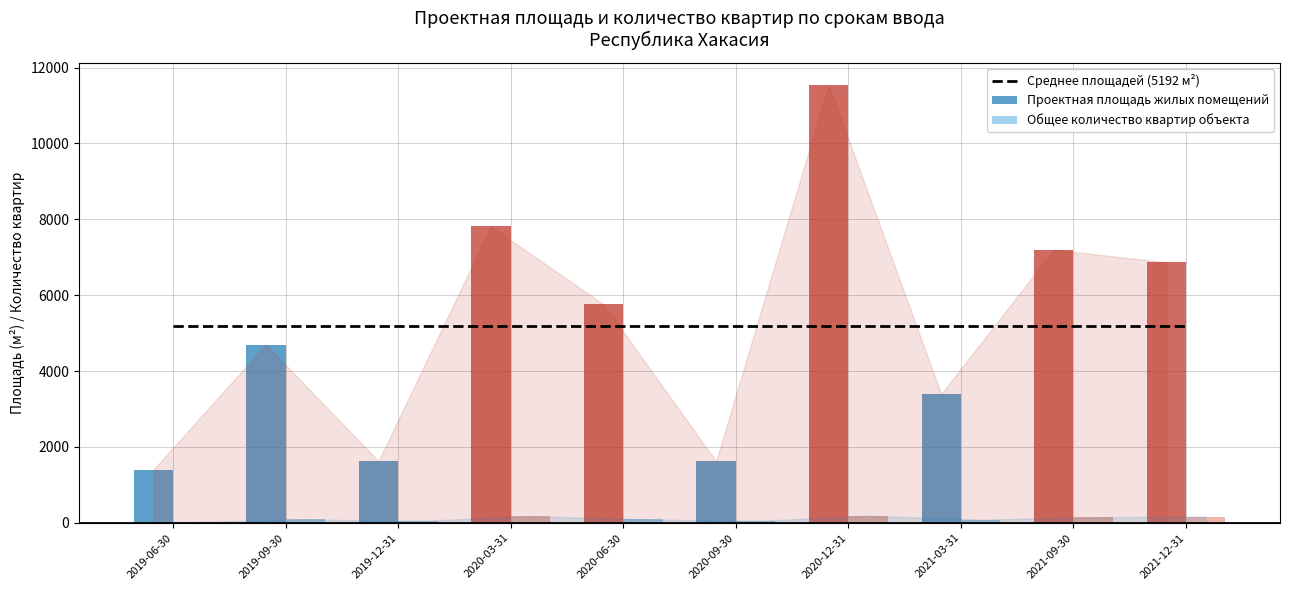

True or false: Среднее площадей (5192 м²) has a value of 5192.7 at 2019-09-30.

True